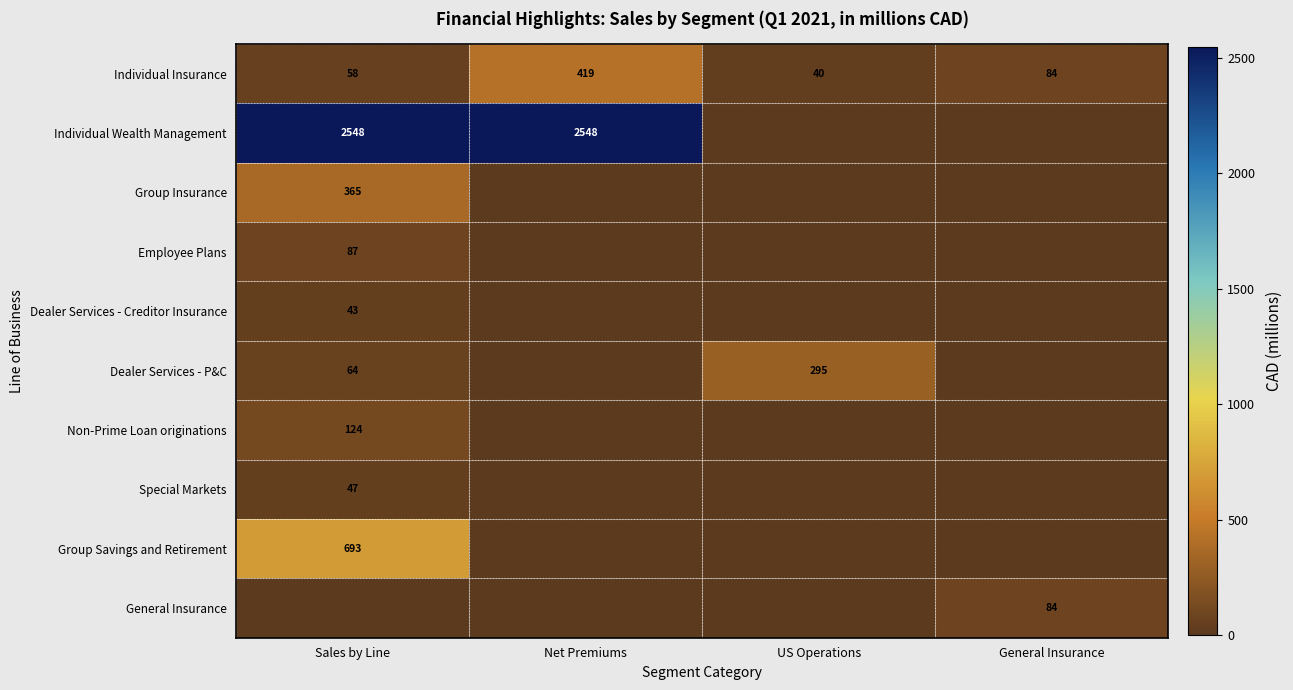

True or false: Dealer Services - Creditor Insurance has a value of 43 at Sales by Line.

True